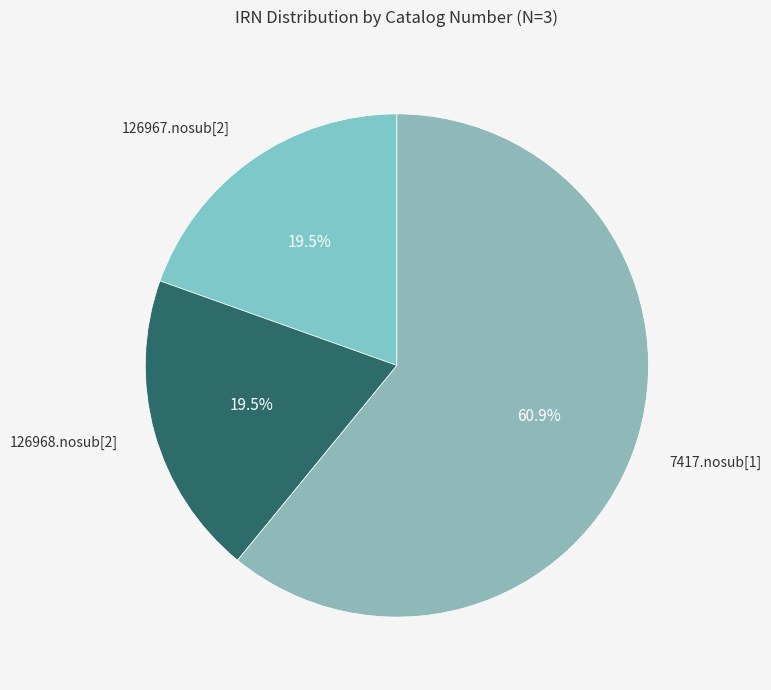

Is there a majority slice in this chart?

Yes